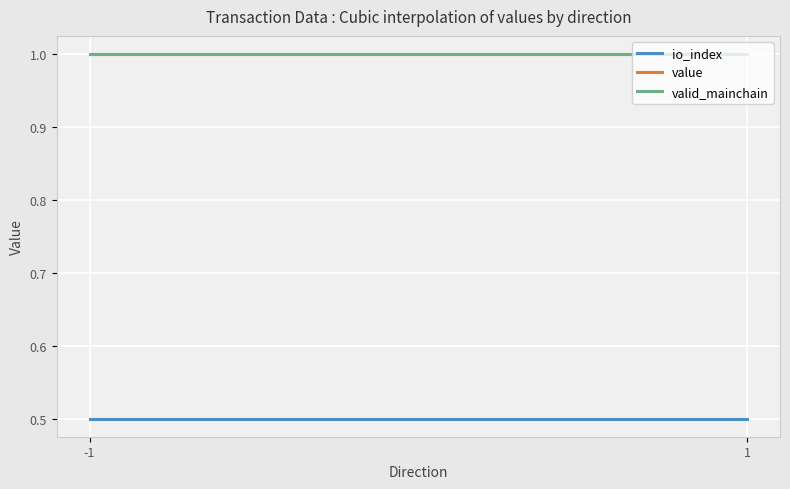

Reading right to left, transcribe all the data shown in this chart.

io_index: 0.5	0.5
value: 1.0	1.0
valid_mainchain: 1.0	1.0